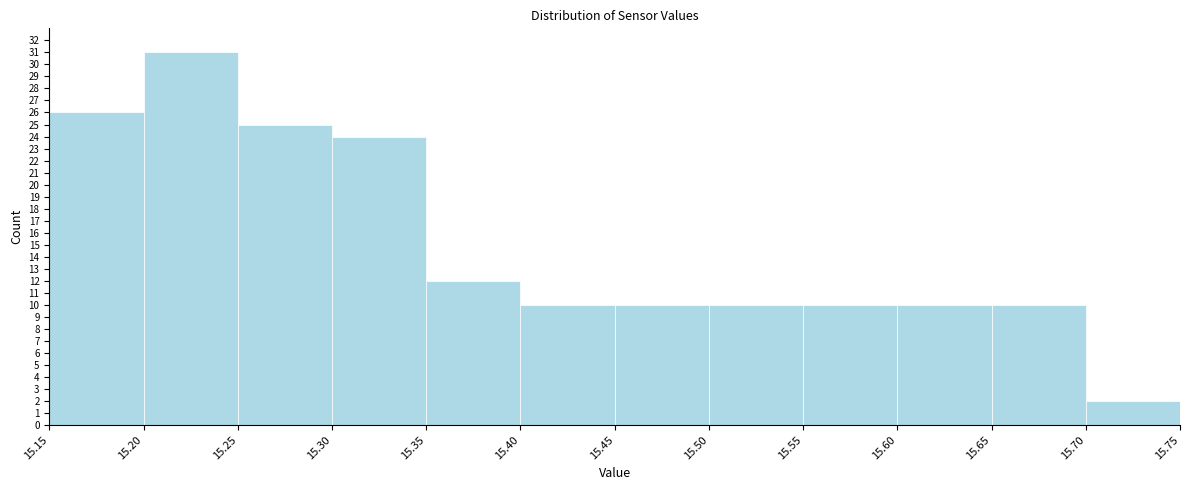

How tall is the bar that spans 15.20 to 15.25 on the x-axis? The values are not printed on the chart, so give them approximately, as read against the axis.

31